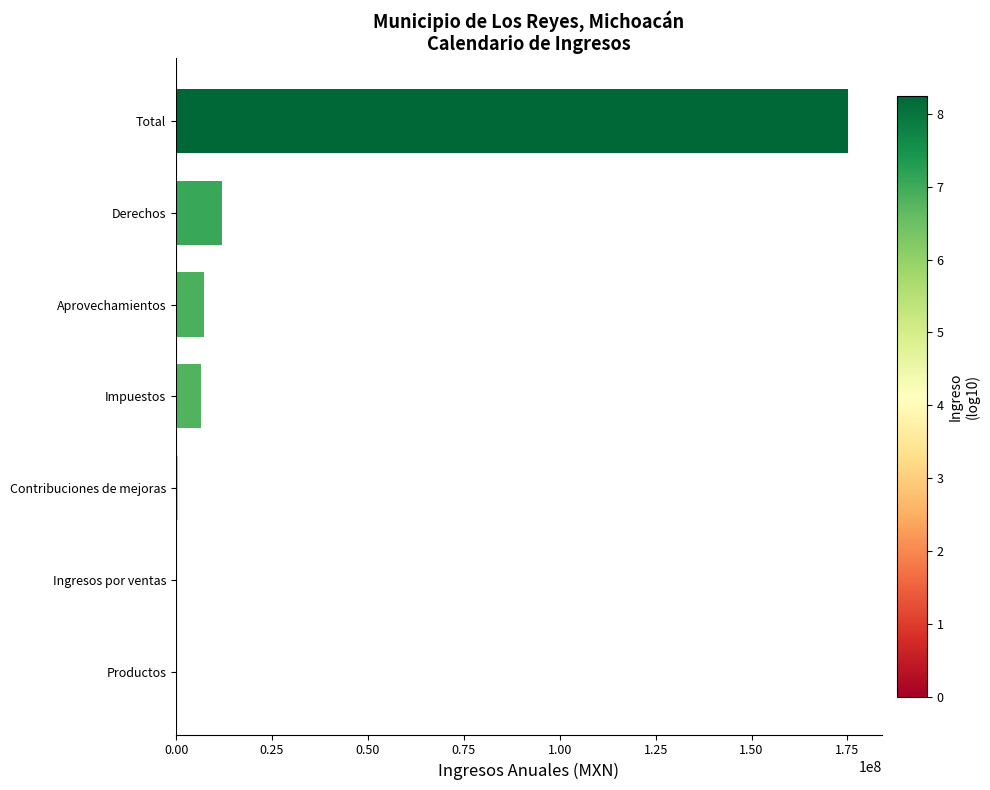

Between Impuestos and Contribuciones de mejoras, which is larger?

Impuestos